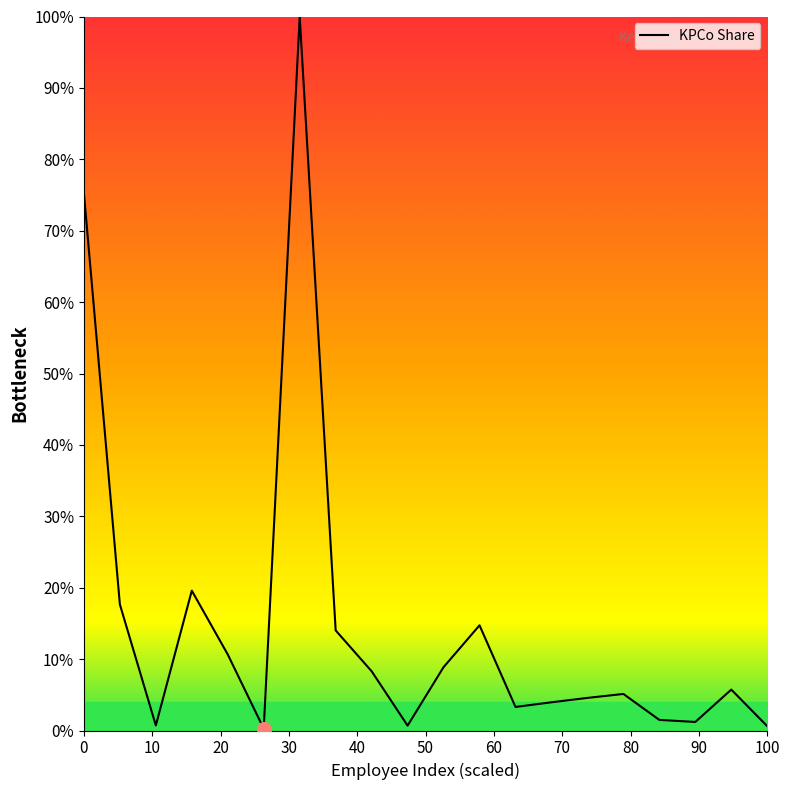

What is the maximum value shown in the chart?

100.0